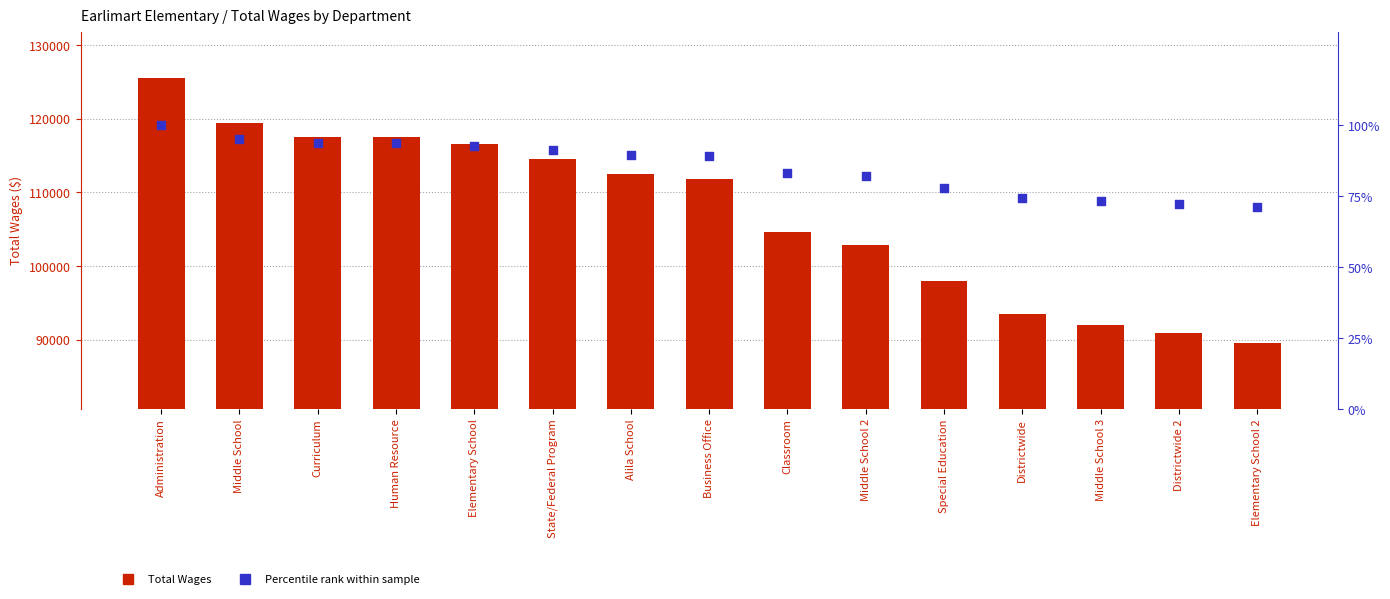

Which series has the largest Y range (max minus min)?

Total Wages